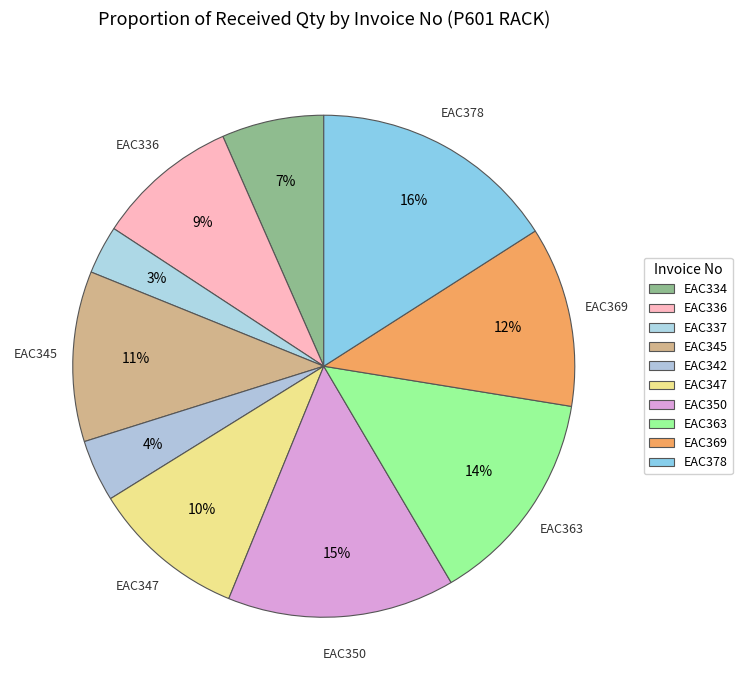

How many segments does this pie chart have?

10